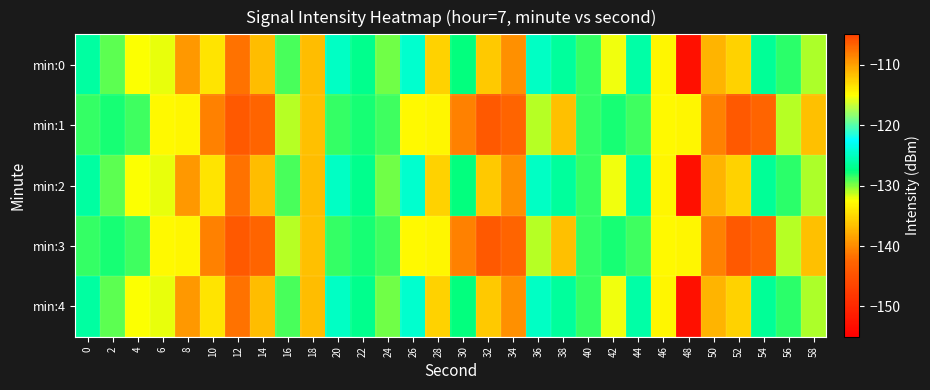

Which has a higher value, 56 or 32?

56